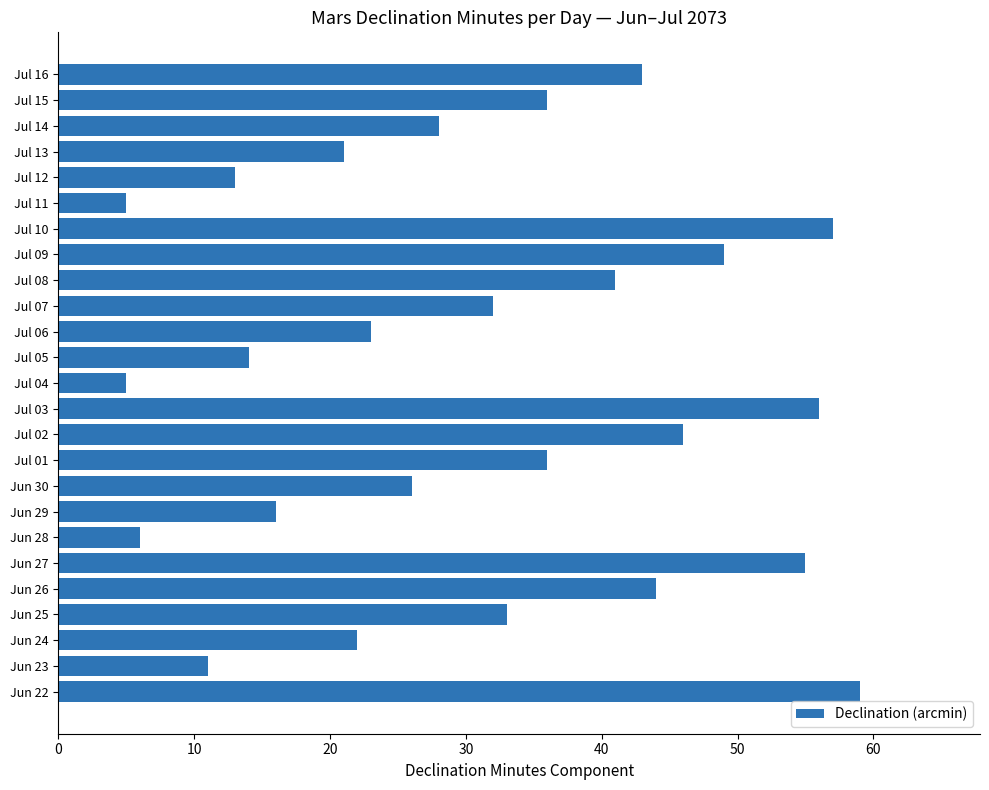

Is it true that the value at Jun 25 is 33?

True